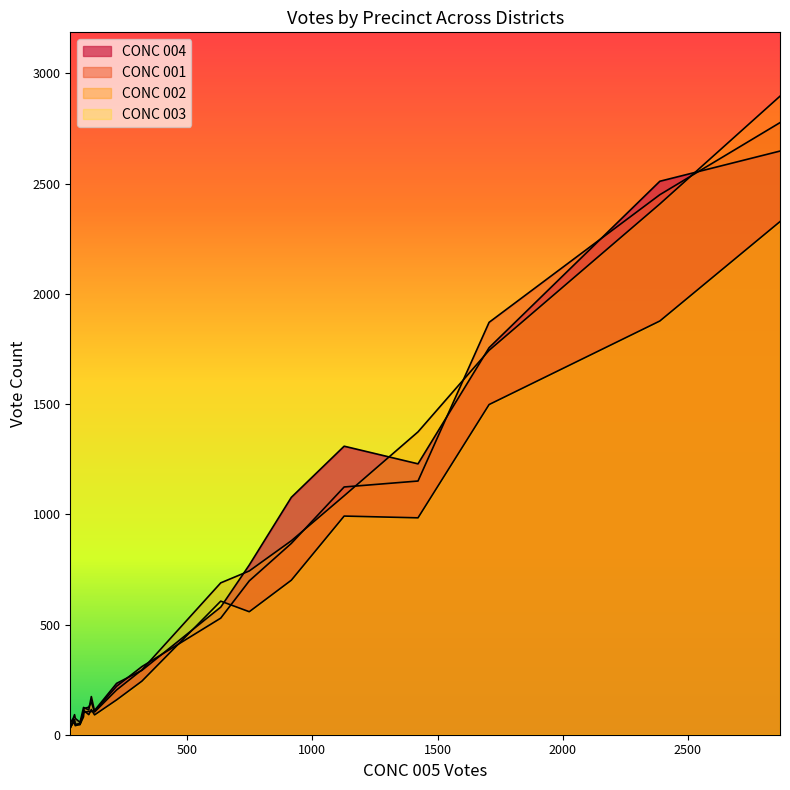

Does the chart have visible grid lines?

No